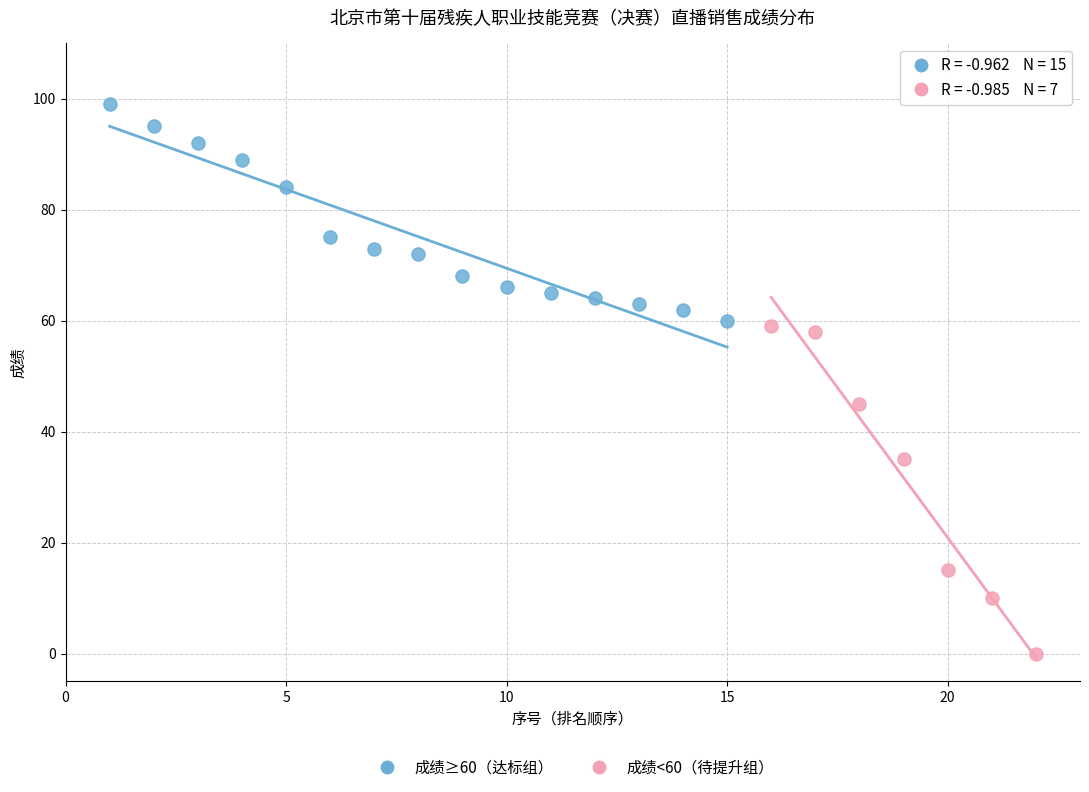

Which series reaches the maximum Y coordinate?

成绩≥60（达标组）